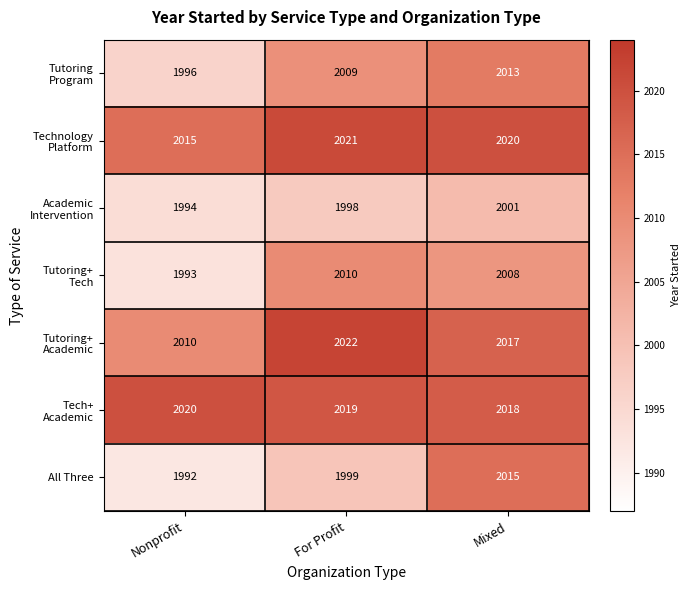

What value does the All Three series have at Mixed, to the nearest 5?

2015